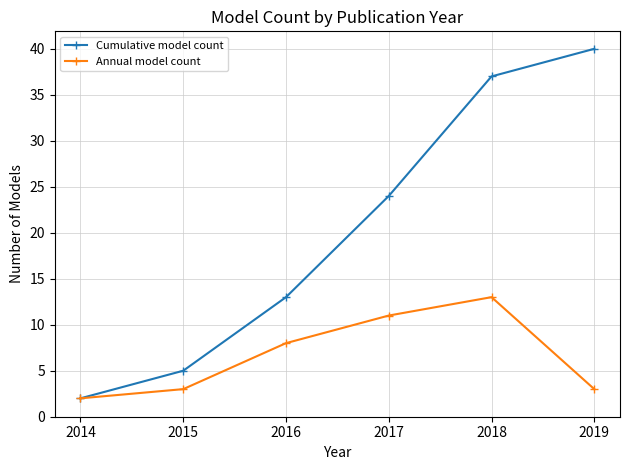

Reading left to right, extract all data points from this chart.

Cumulative model count: 2	5	13	24	37	40
Annual model count: 2	3	8	11	13	3